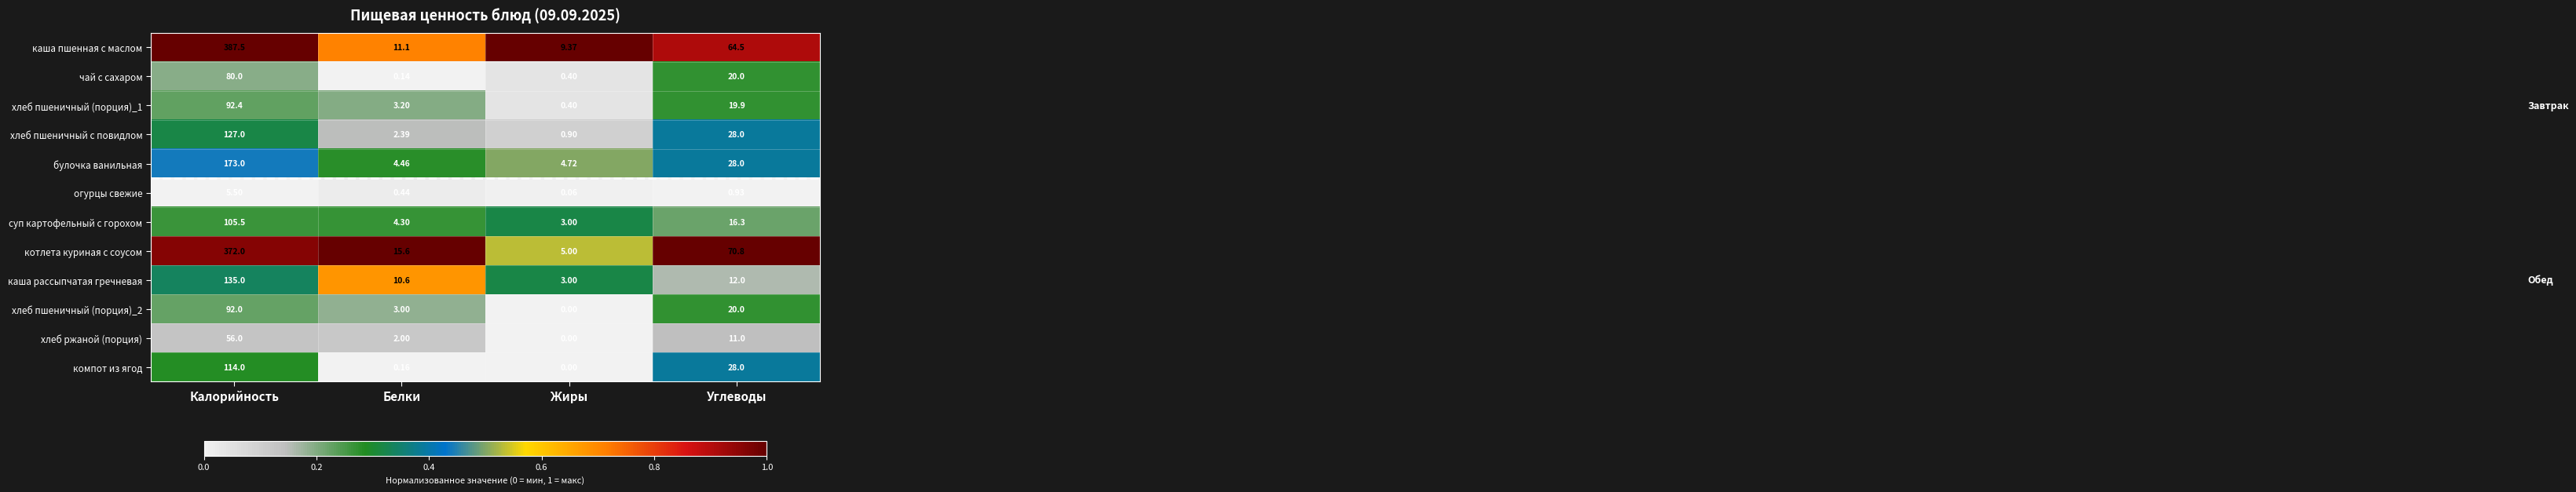

Between Белки and Жиры, which series saw the biggest shift?

котлета куриная с соусом